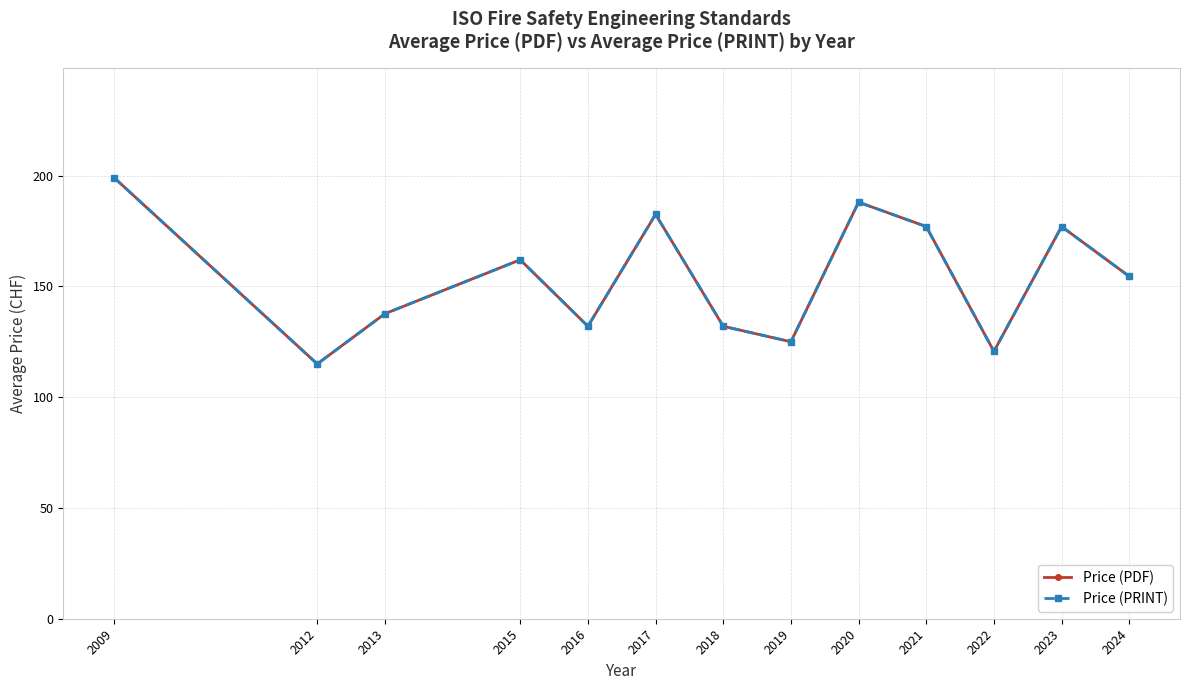

What is the difference between the maximum and minimum values in the Price (PRINT) series?

84.0